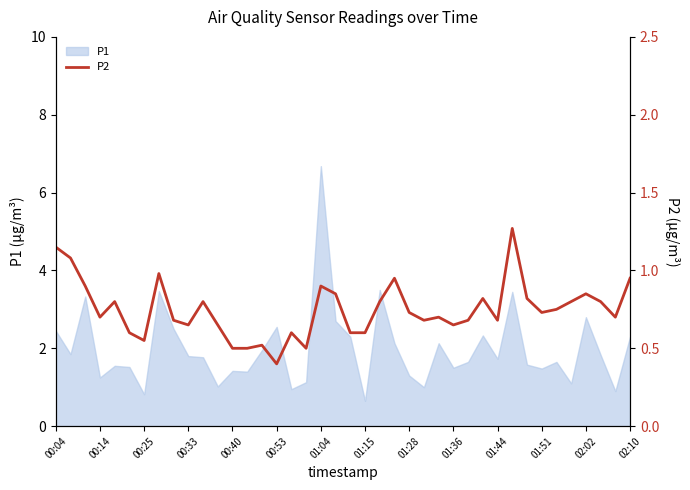

Which category has the highest value in the P1 series?

01:04